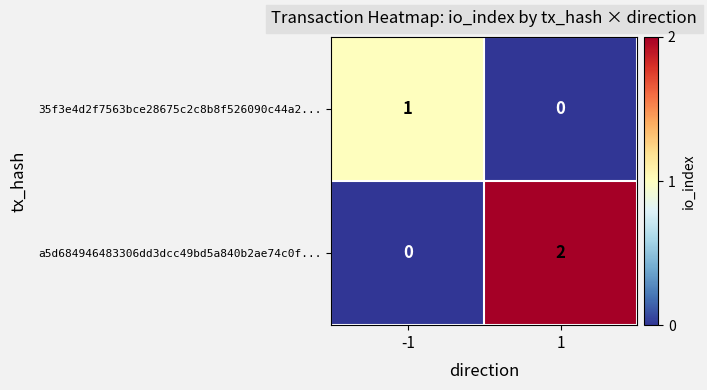

List the series in order of their overall mean, highest first.

a5d684946483306dd3dcc49bd5a840b2ae74c0f..., 35f3e4d2f7563bce28675c2c8b8f526090c44a2...